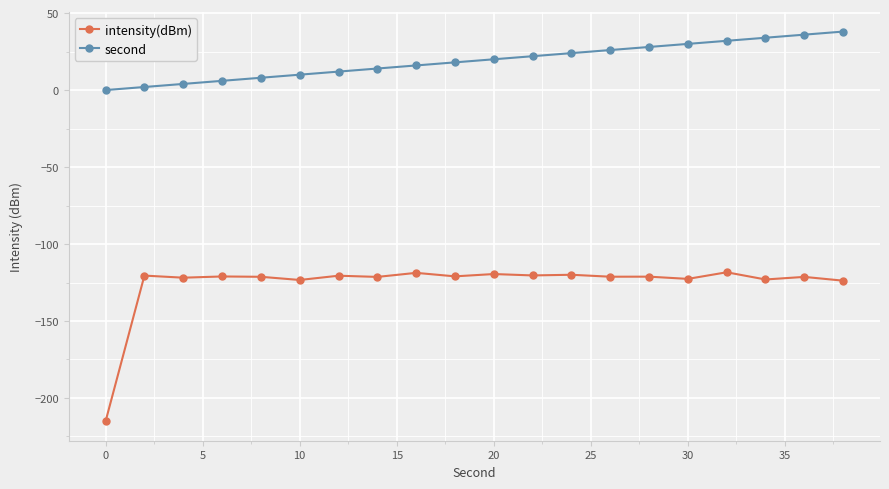

Is this an area chart (filled region under the line)?

No